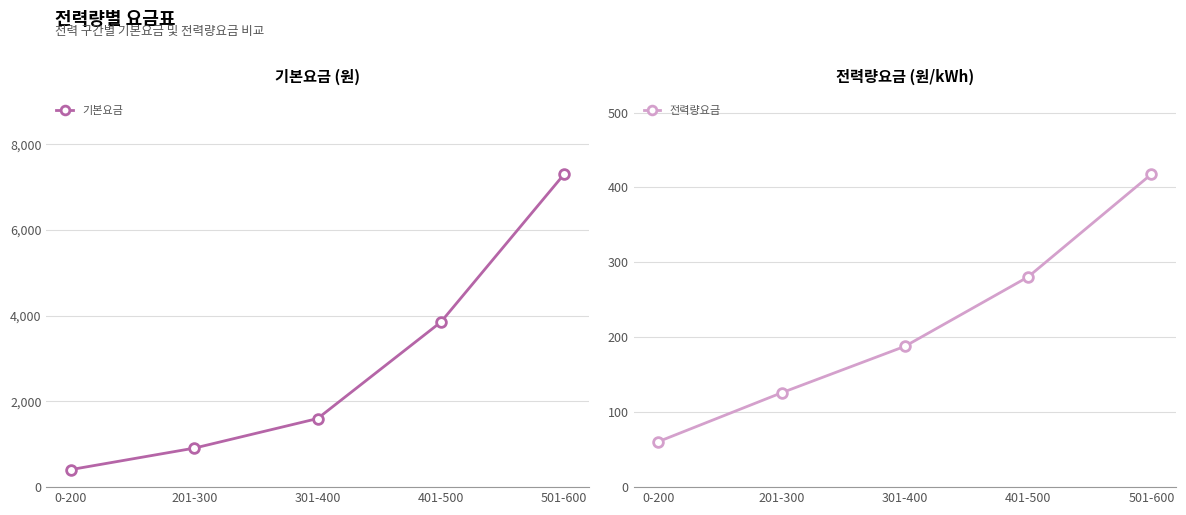

Is it true that 전력량요금 equals 41.5 at 301-400?

False